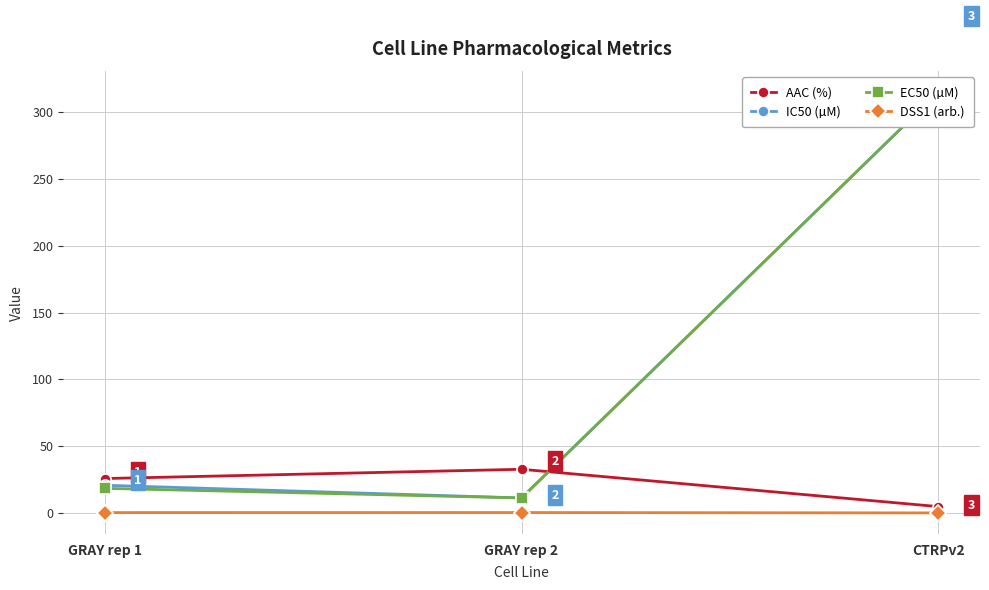

Rank the categories by AAC (%) value from highest to lowest.

GRAY rep 2, GRAY rep 1, CTRPv2